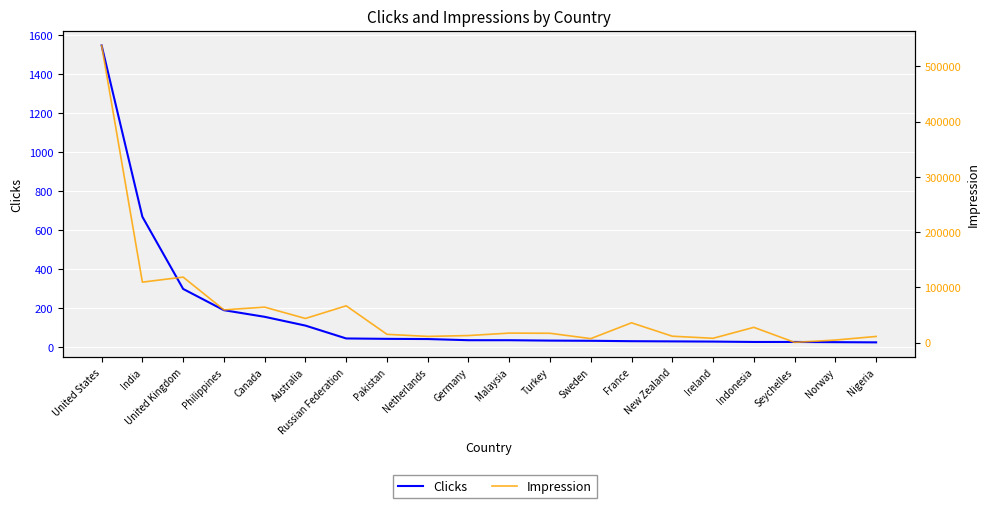

What is the label of the 2nd point from the left?

India